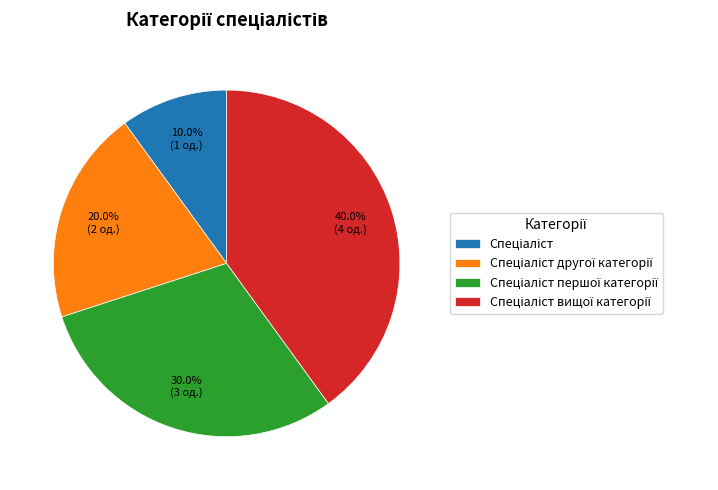

Is there any slice that represents more than half of the pie?

No